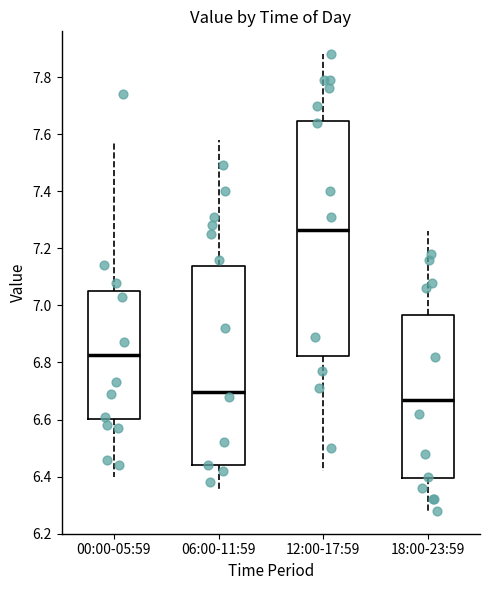

Which box has the lowest median line?

18:00-23:59